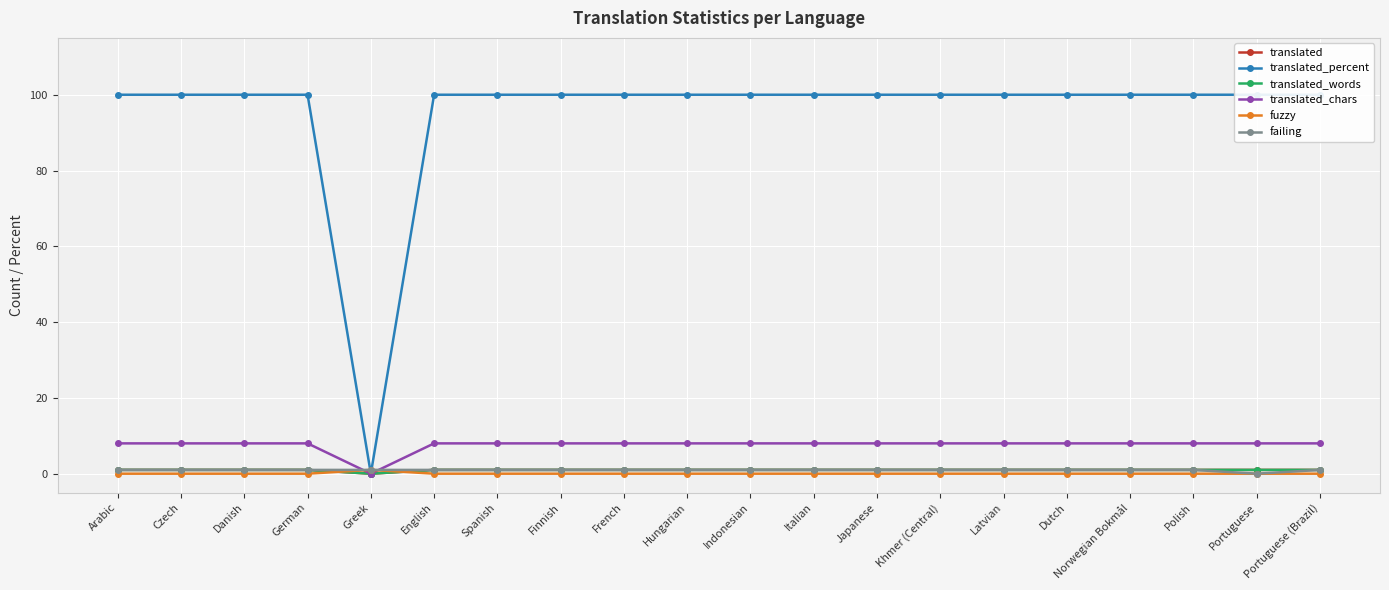

What position from the left is Greek?

5